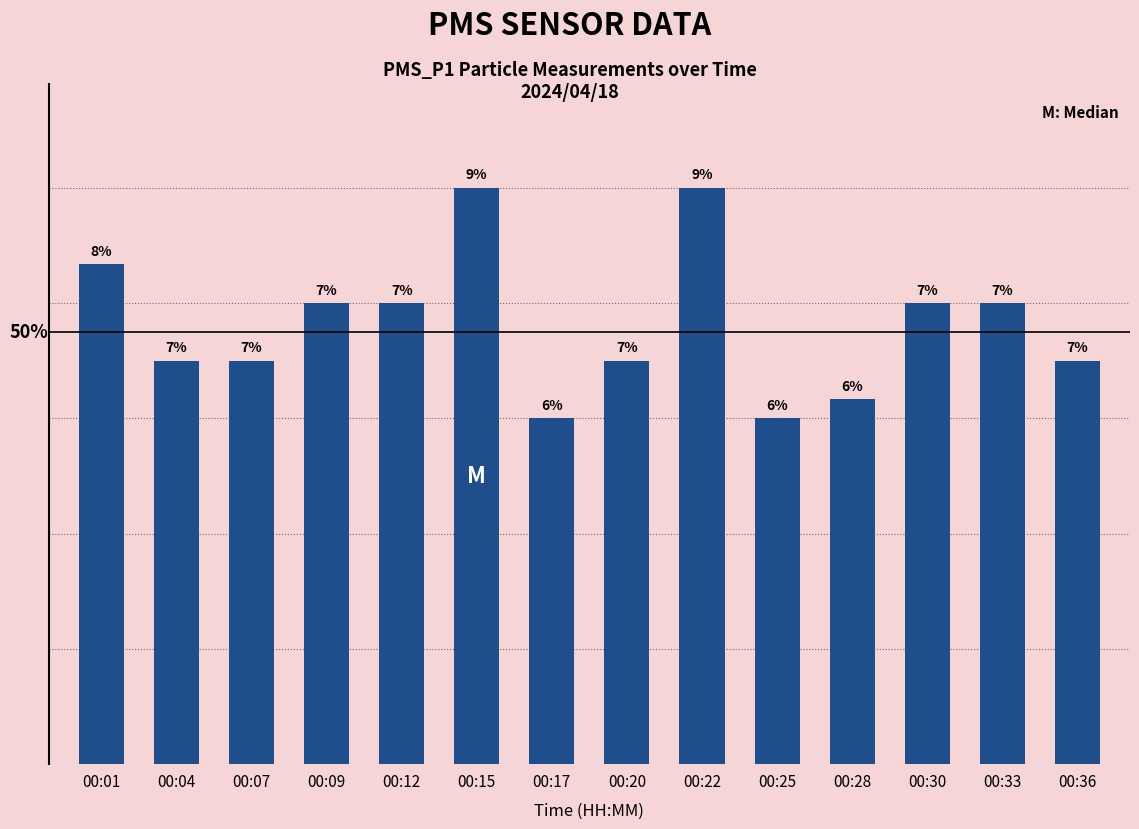

Are the bars grouped side by side (vs. stacked)?

No